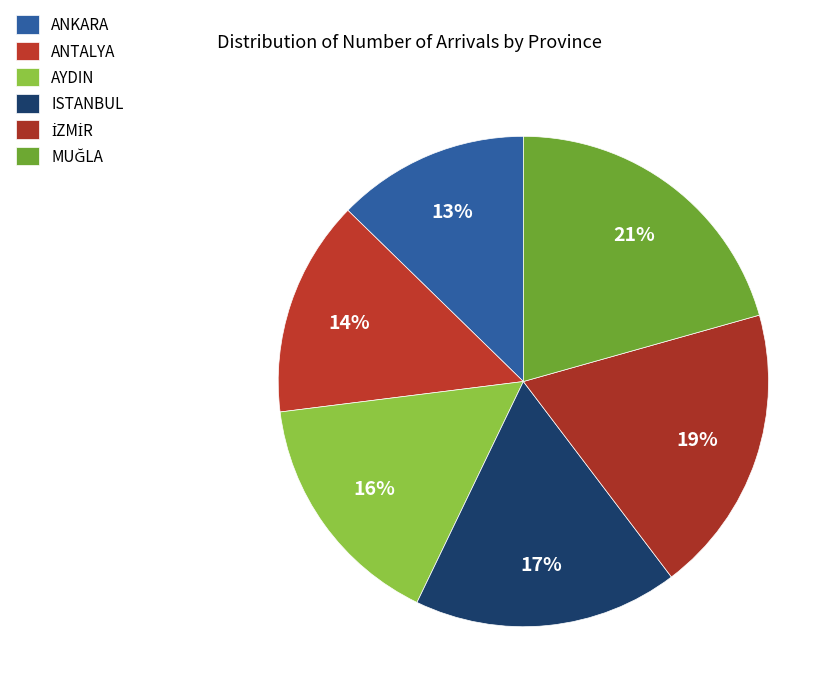

To the nearest percent, what is the average slice percentage?

17%